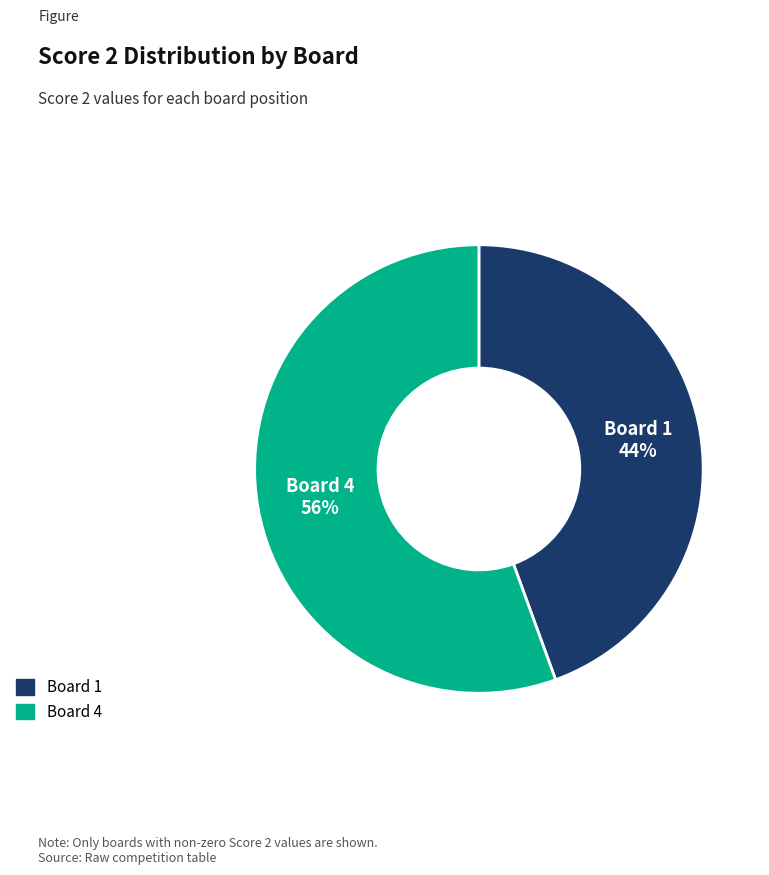

Which category has the biggest portion of the pie?

Board 4